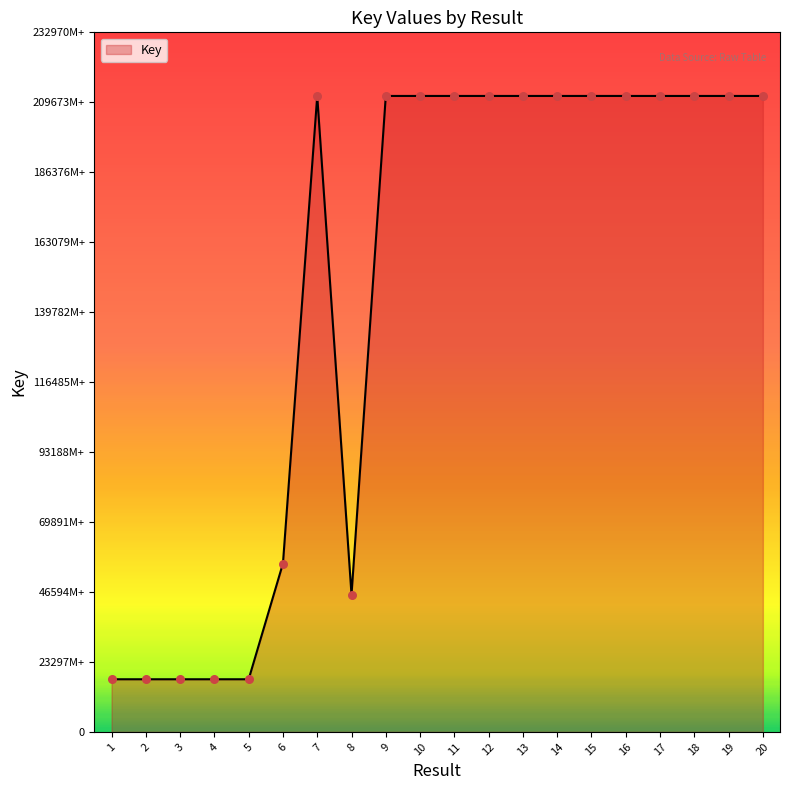

Between 10 and 15, which is larger?

15